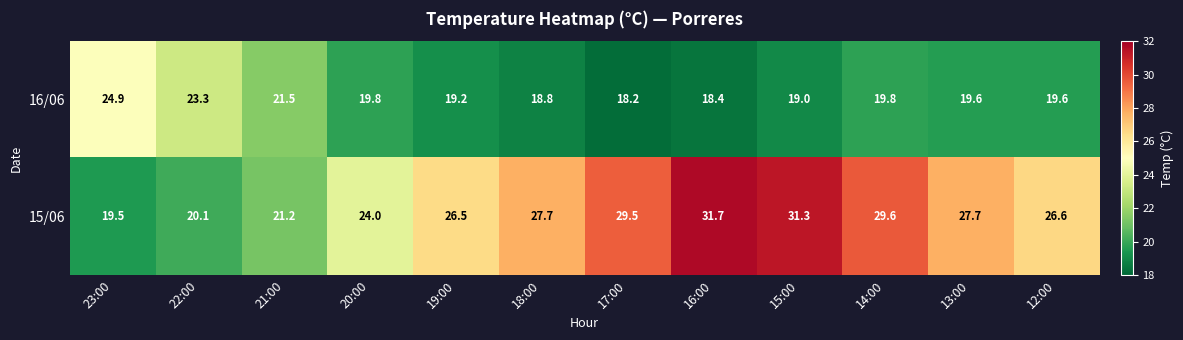

Which category has the lowest value across all series?

17:00